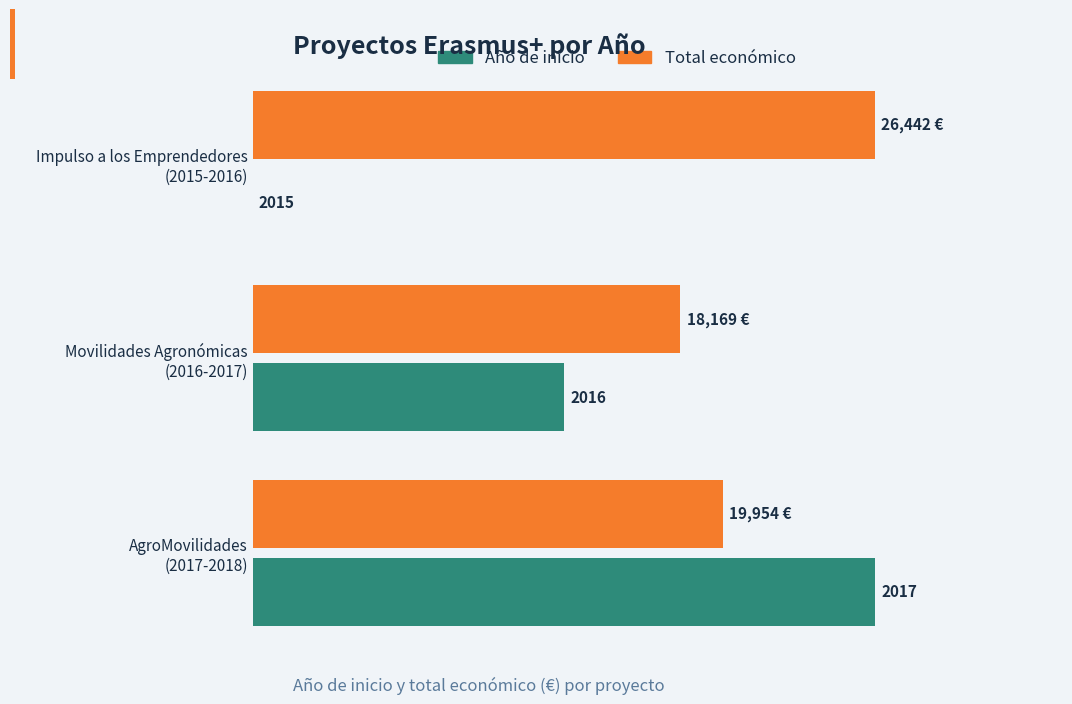

What are all the series names shown in the legend?

Año de inicio, Total económico